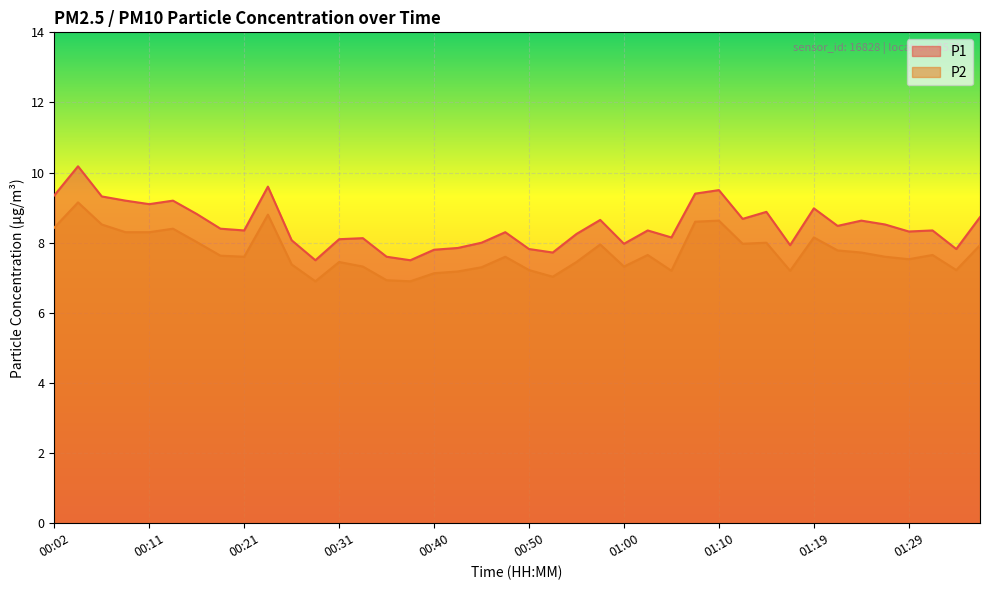

List the series in order of their overall mean, lowest first.

P2, P1